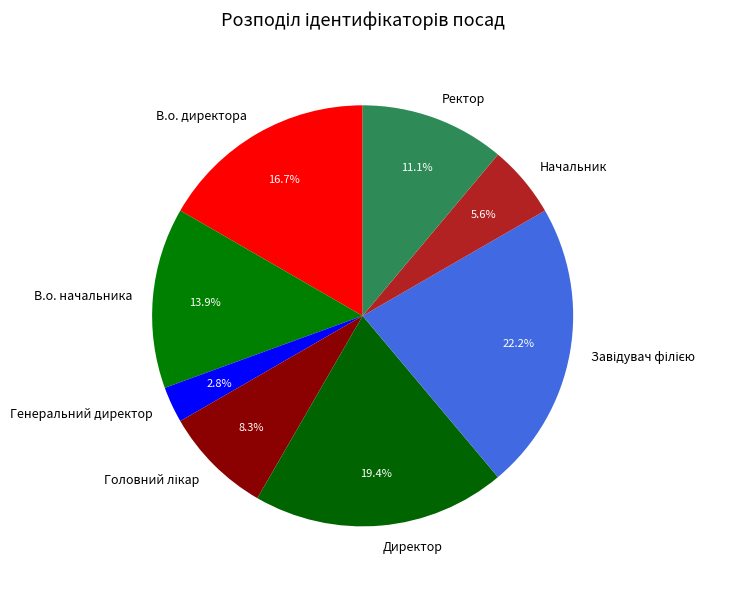

The В.о. начальника slice represents 14% of the pie. True or false?

True